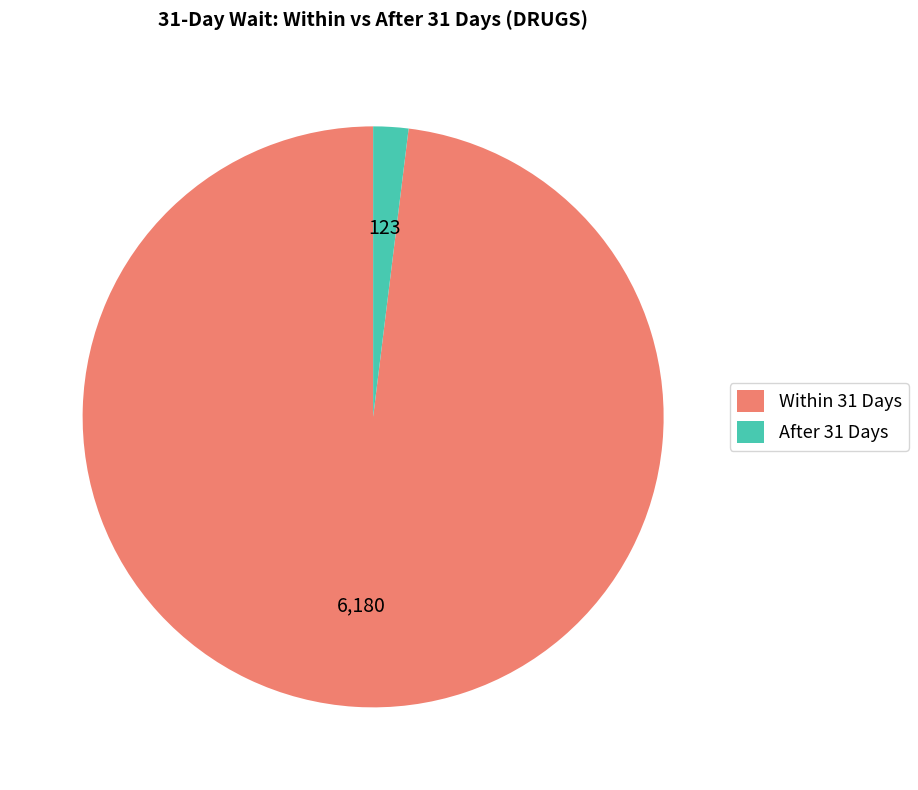

True or false: Within 31 Days accounts for 86% of the total.

False